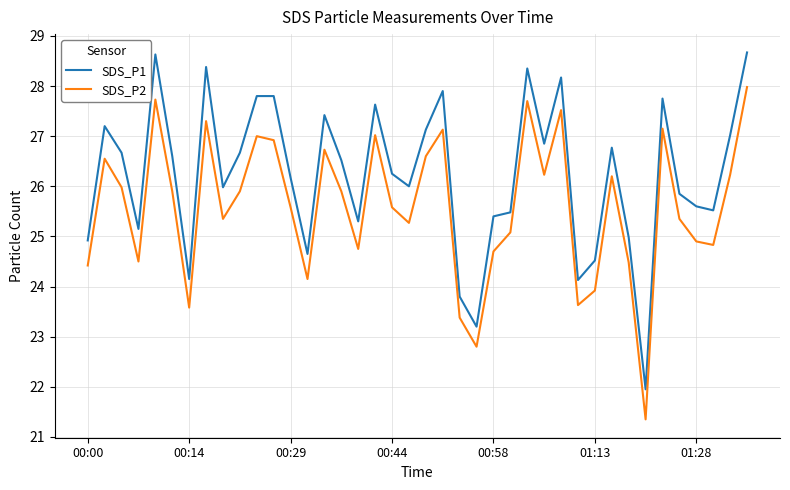

List the series in order of their peak value, highest first.

SDS_P1, SDS_P2